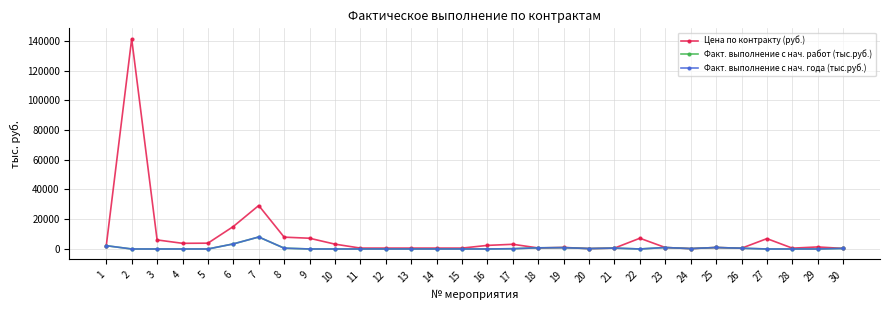

Does the chart have visible grid lines?

Yes